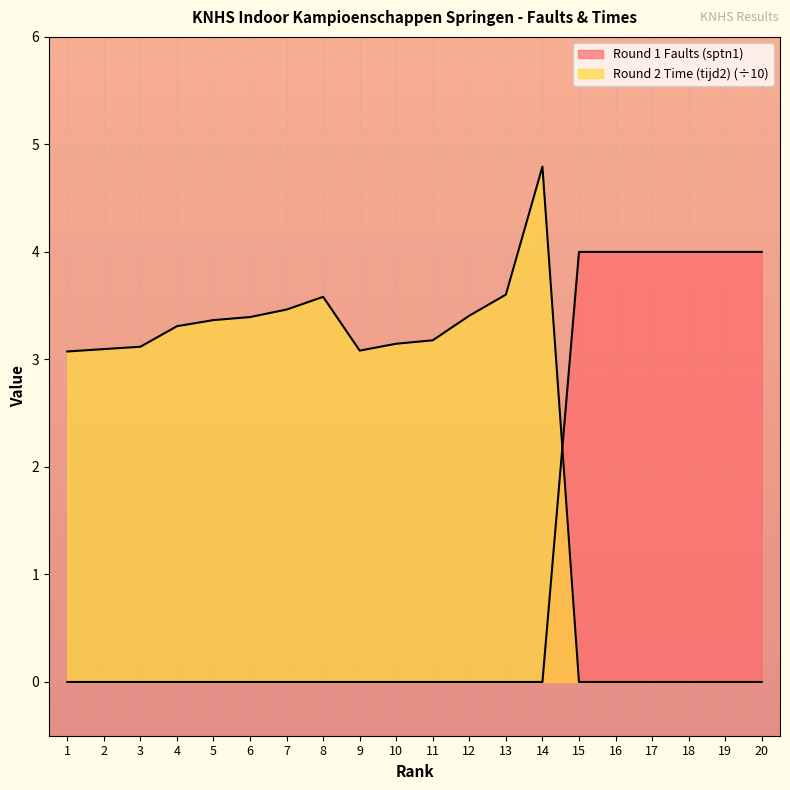

Is the value of Round 2 Time (tijd2) at 16 greater than the value of Round 1 Faults (sptn1) at 9?

No